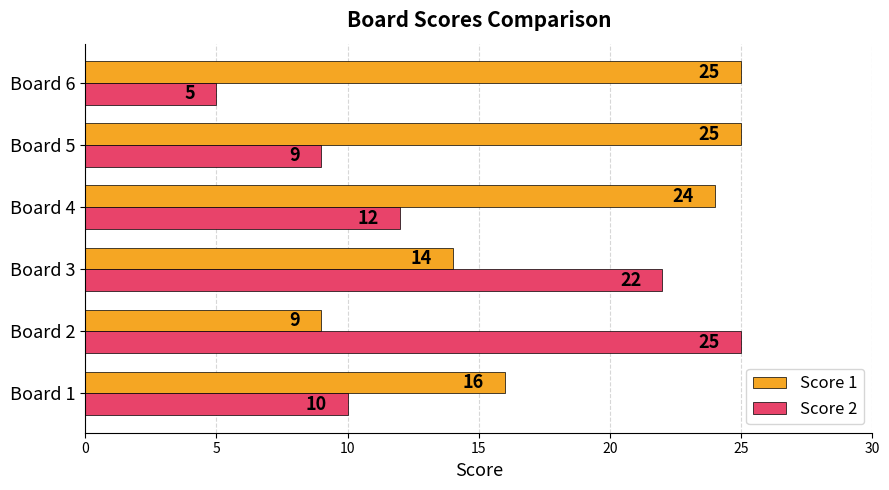

True or false: Score 2 has a value of 17 at Board 1.

False